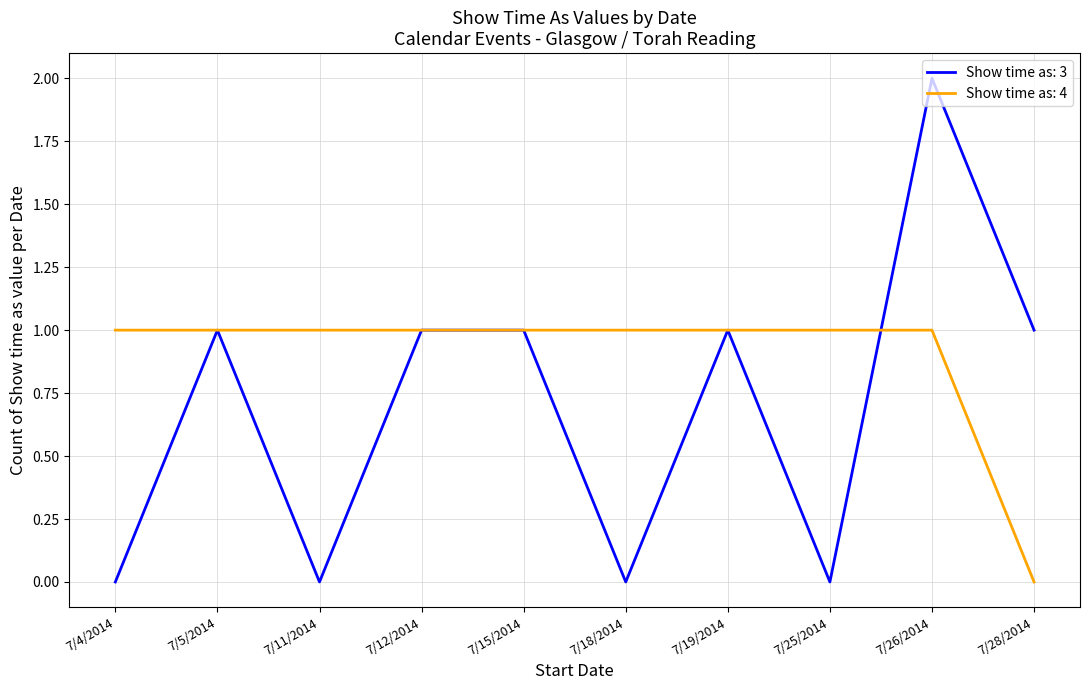

Does the chart display data point markers on the line(s)?

No